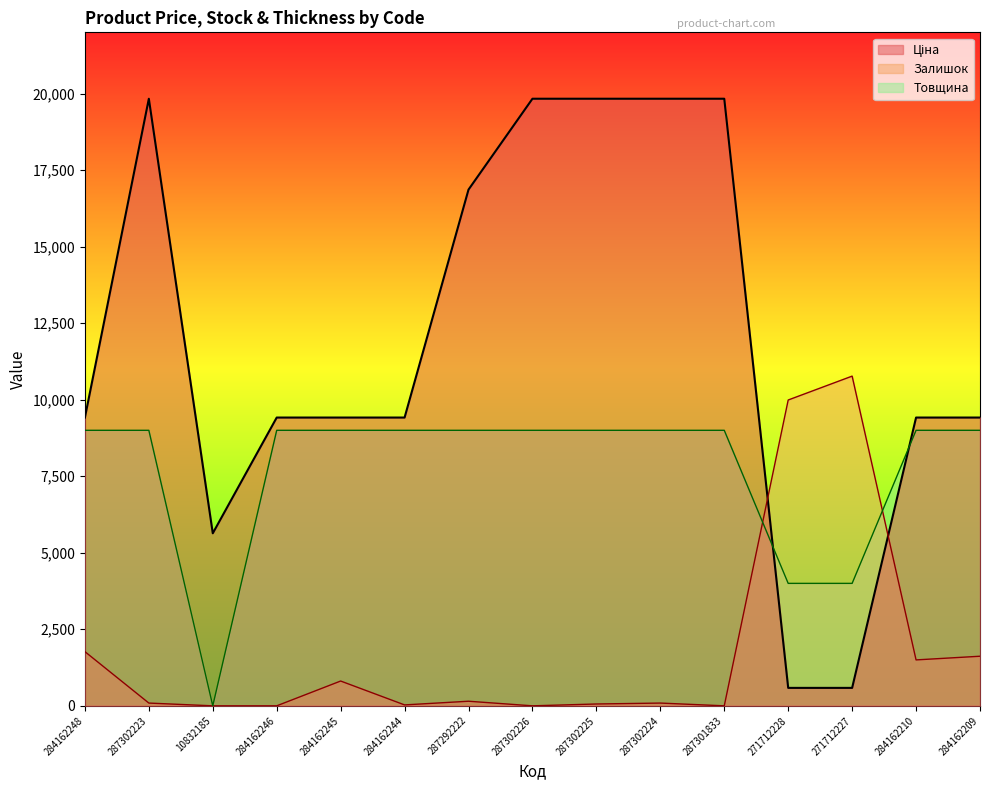

At which category does the chart reach its peak across all series?

287302223